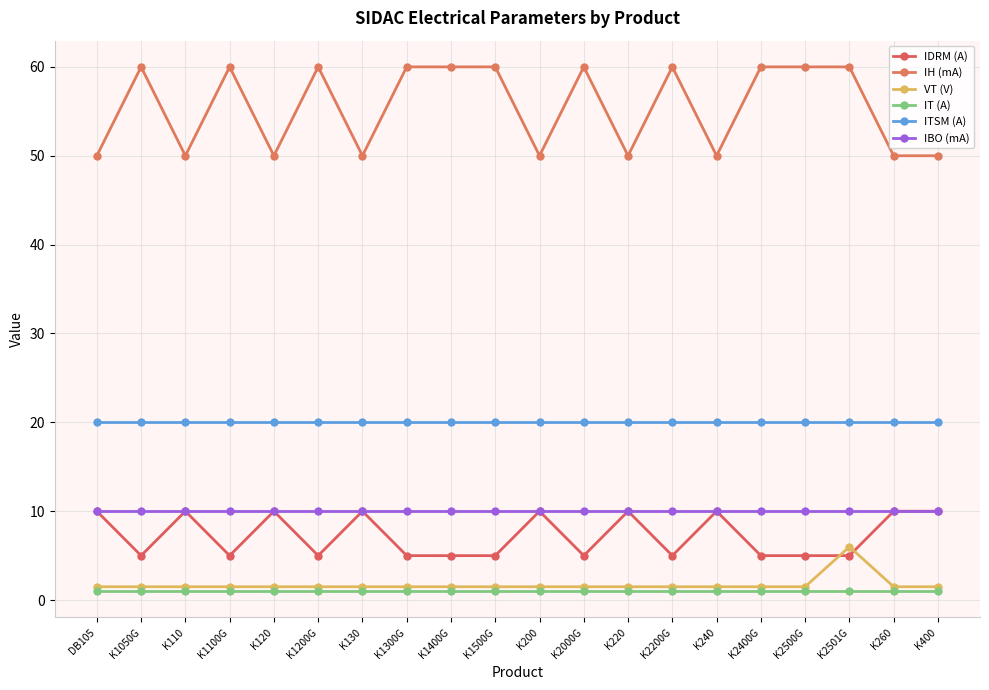

What is the maximum value for ITSM (A)?

20.0